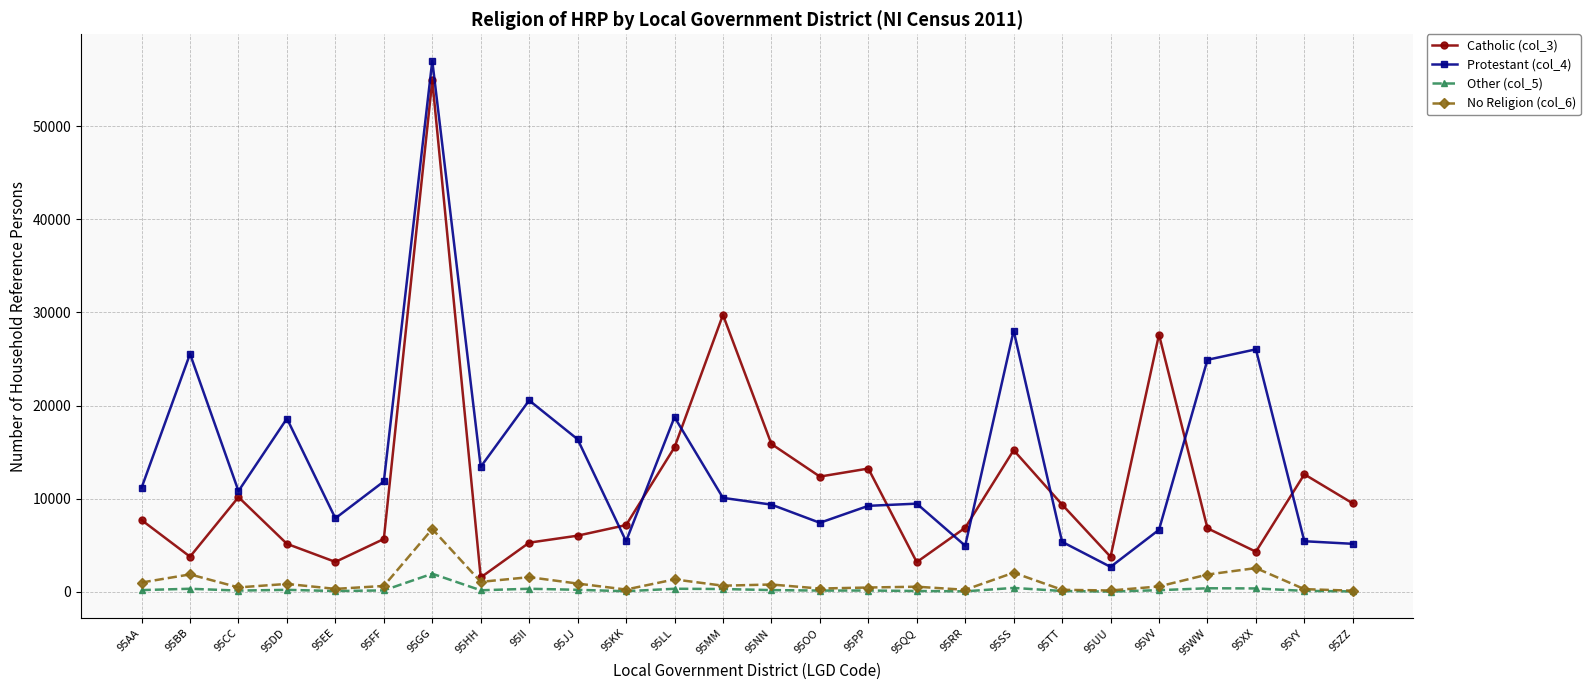

At which category does Catholic (col_3) reach its first local peak?

95CC